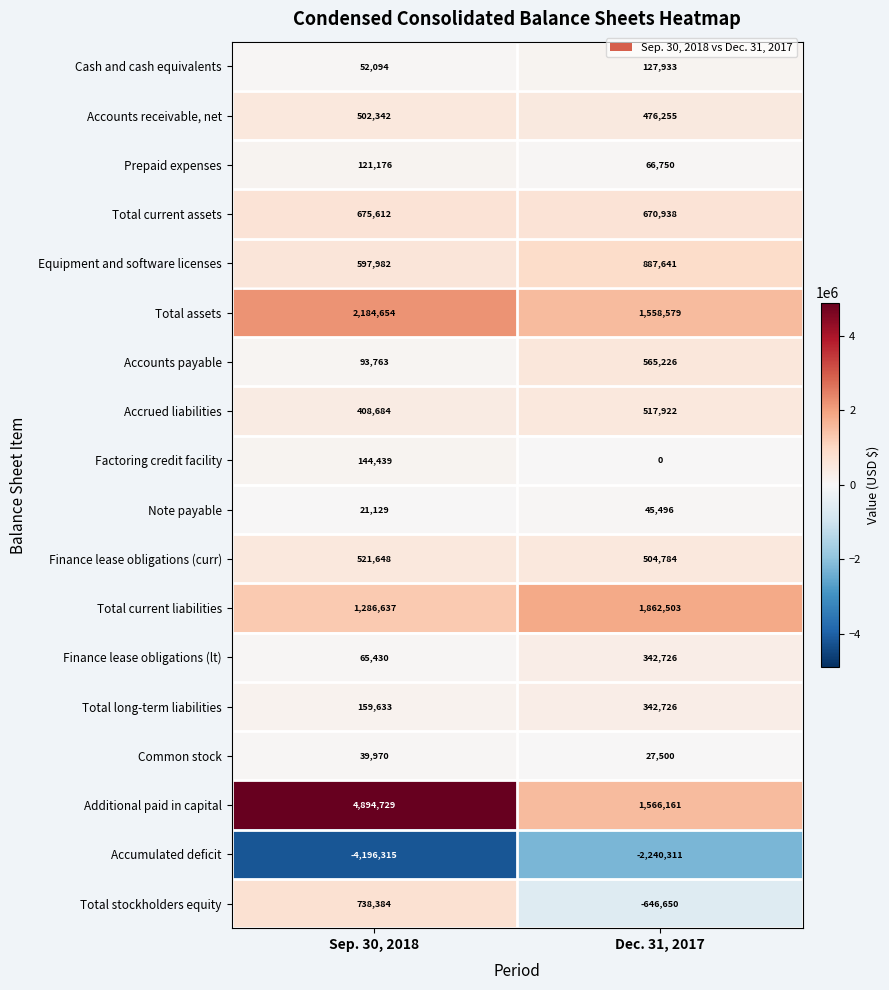

Which series changed the most between Sep. 30, 2018 and Dec. 31, 2017?

Additional paid in capital